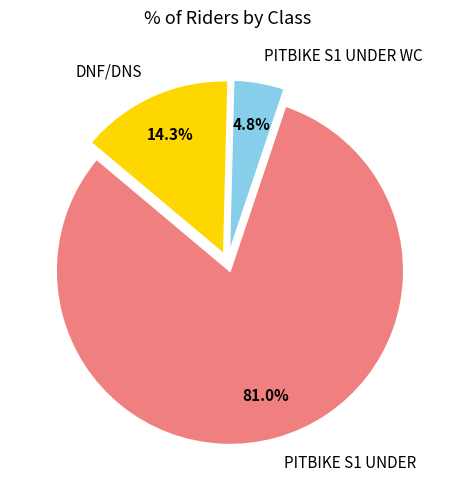

To the nearest percent, what is the average slice percentage?

33%